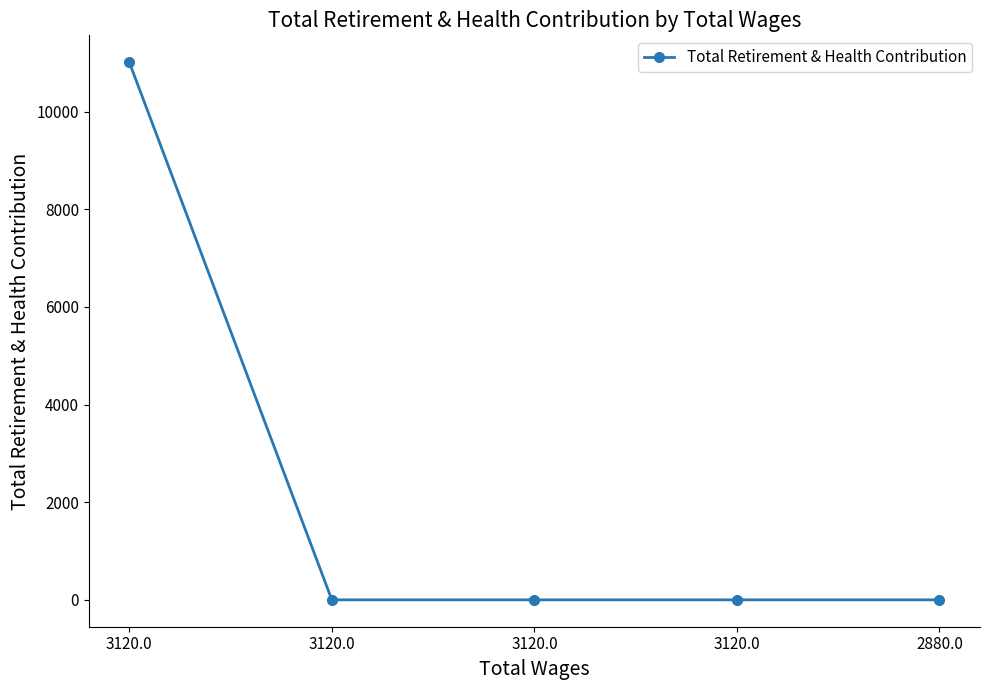

Rank the categories by value from lowest to highest.

3120.0, 3120.0, 3120.0, 2880.0, 3120.0